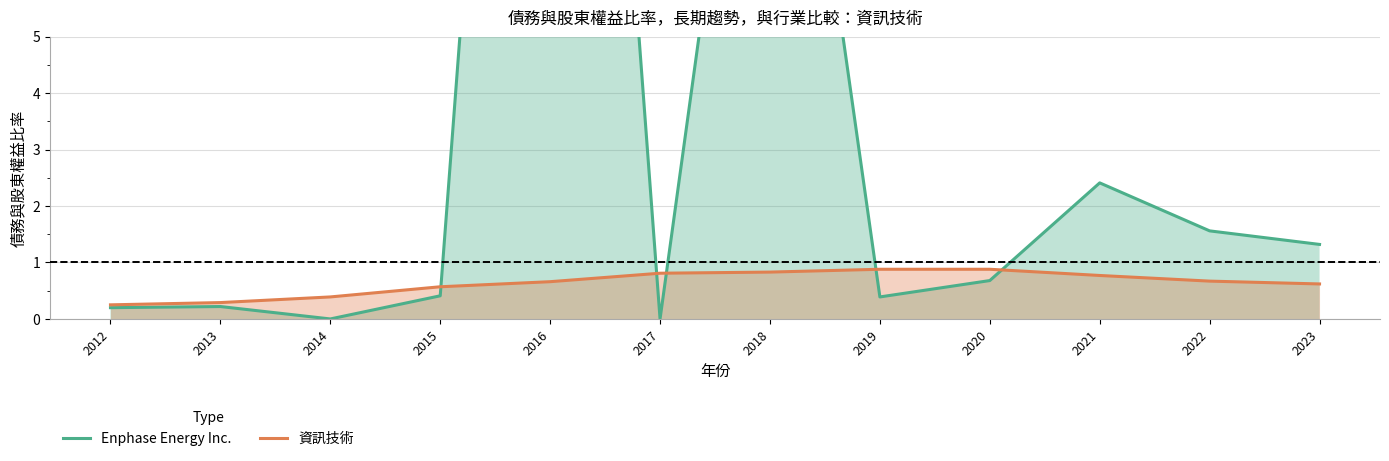

What is the difference between the maximum and minimum values in the 資訊技術 series?

0.6